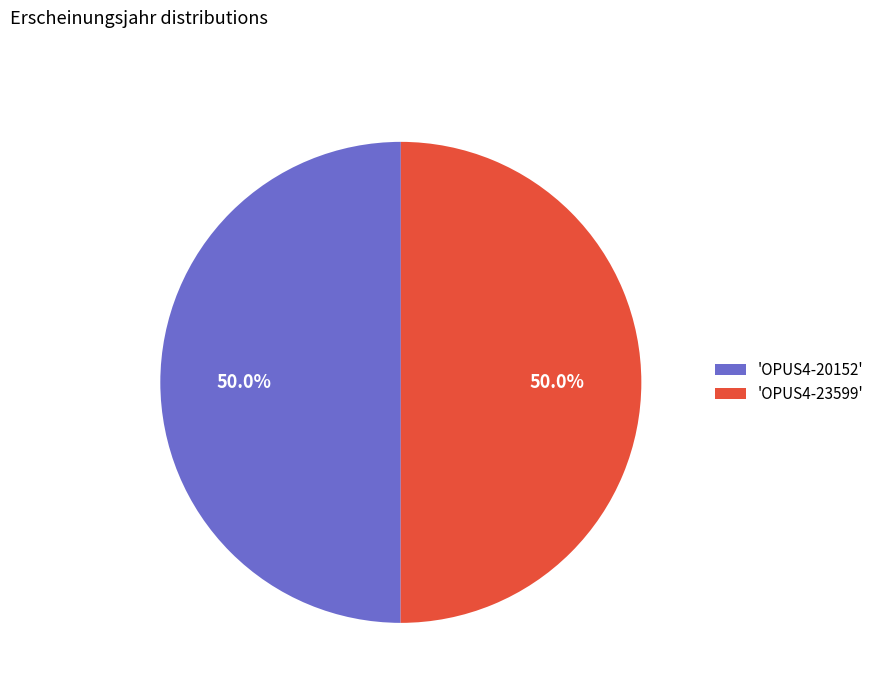

What is the total percentage of 'OPUS4-23599' and 'OPUS4-20152'?

100.0%